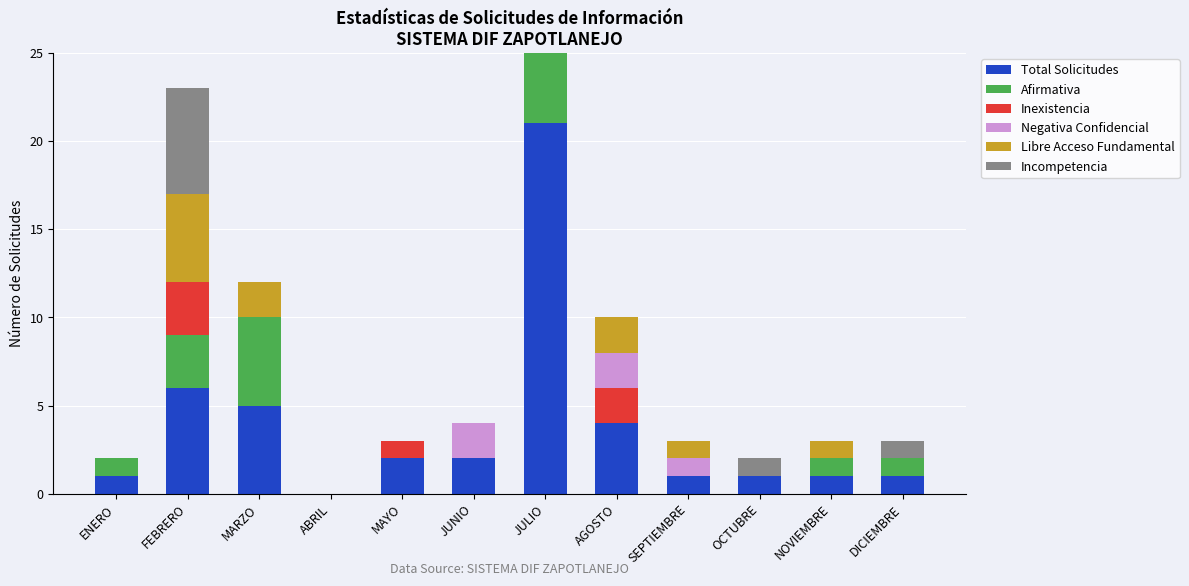

How many bars are there in each group?

6